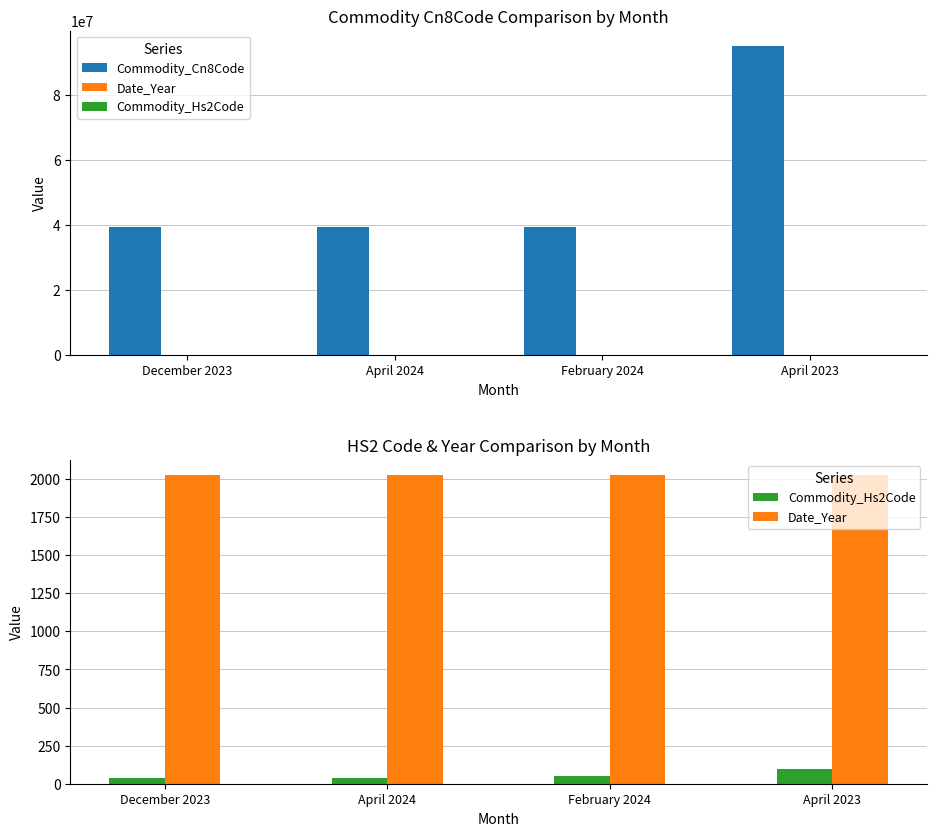

How many values in the Commodity_Hs2Code series are below 48?

2